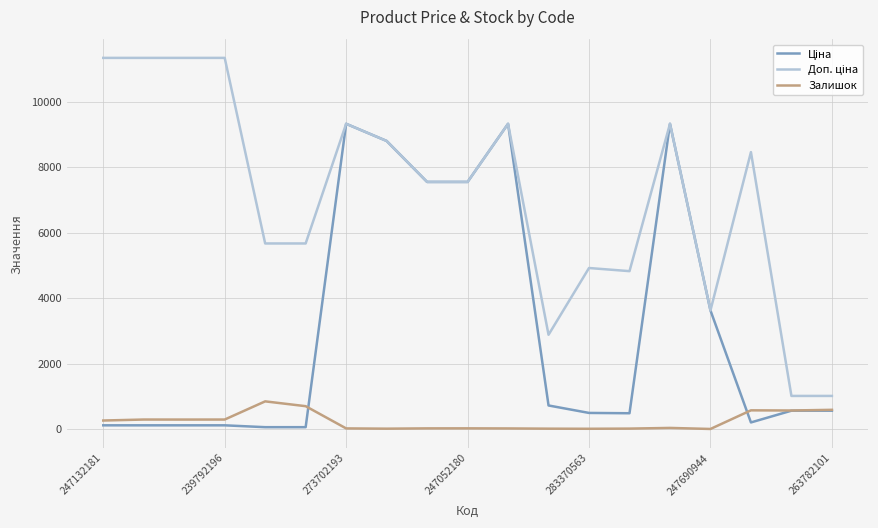

Is it true that Залишок equals 8.0 at 283370563?

True